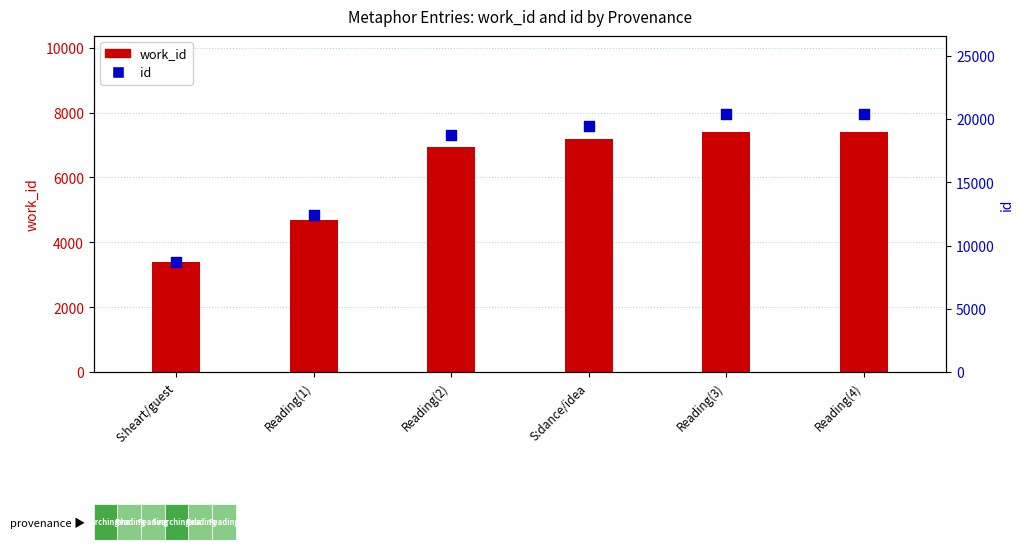

What is the total value across all series at S:heart/guest?

12058